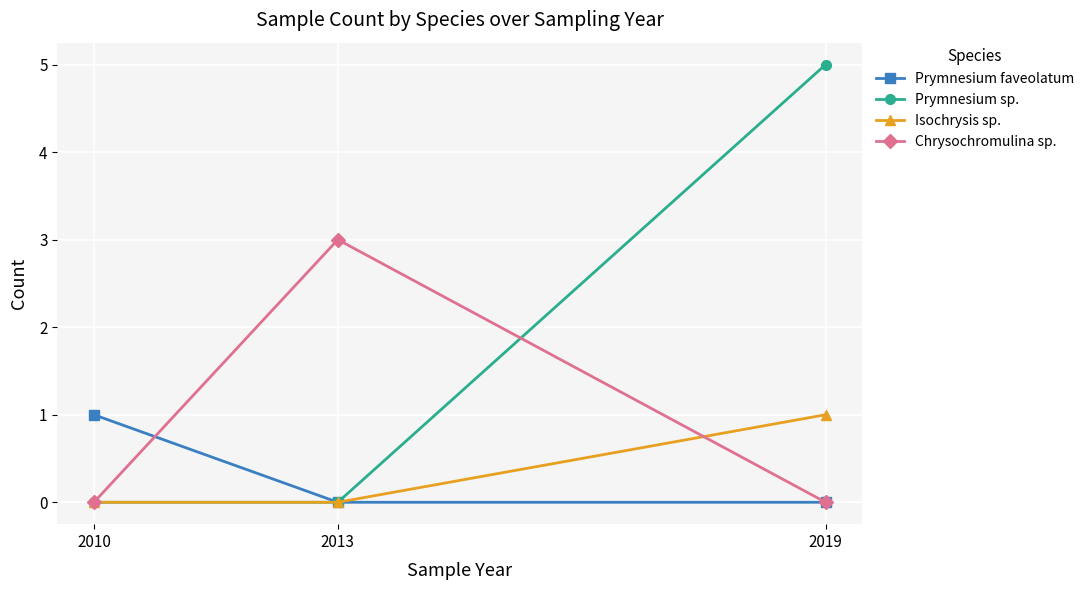

Is the value of Isochrysis sp. at 2019 greater than the value of Chrysochromulina sp. at 2010?

Yes